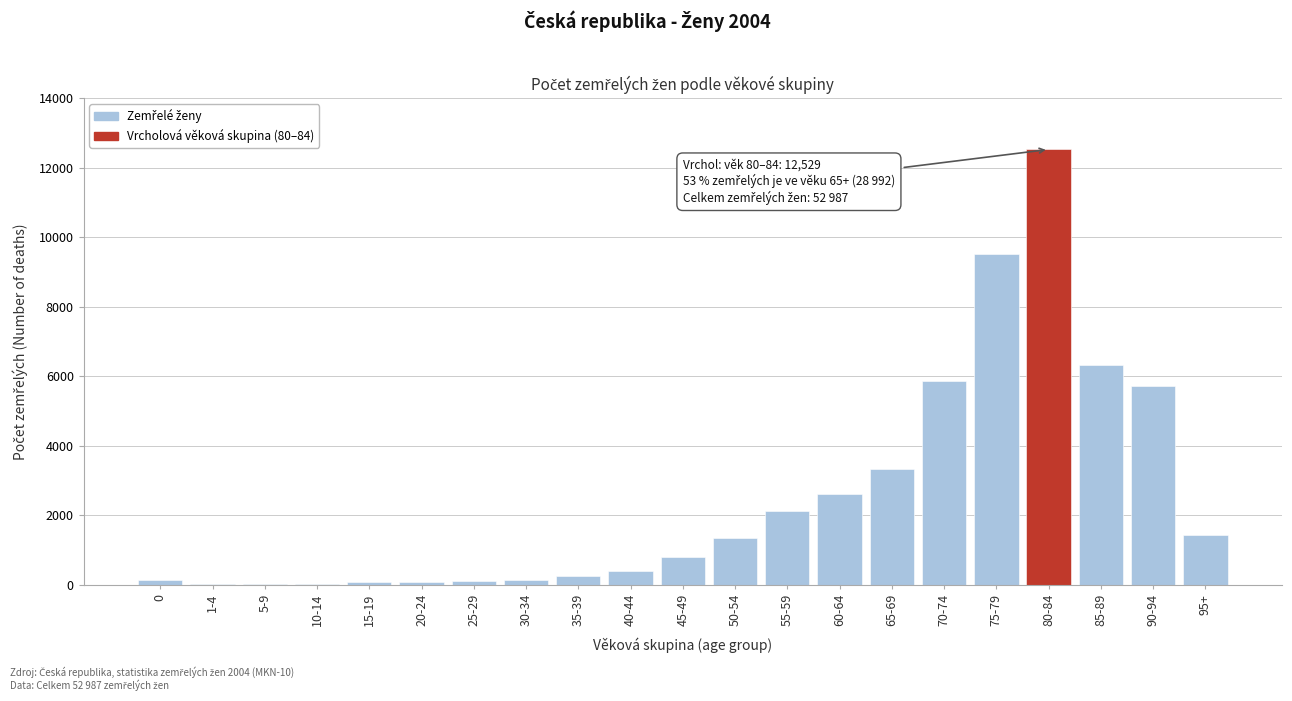

What is the sum of all values?

52987